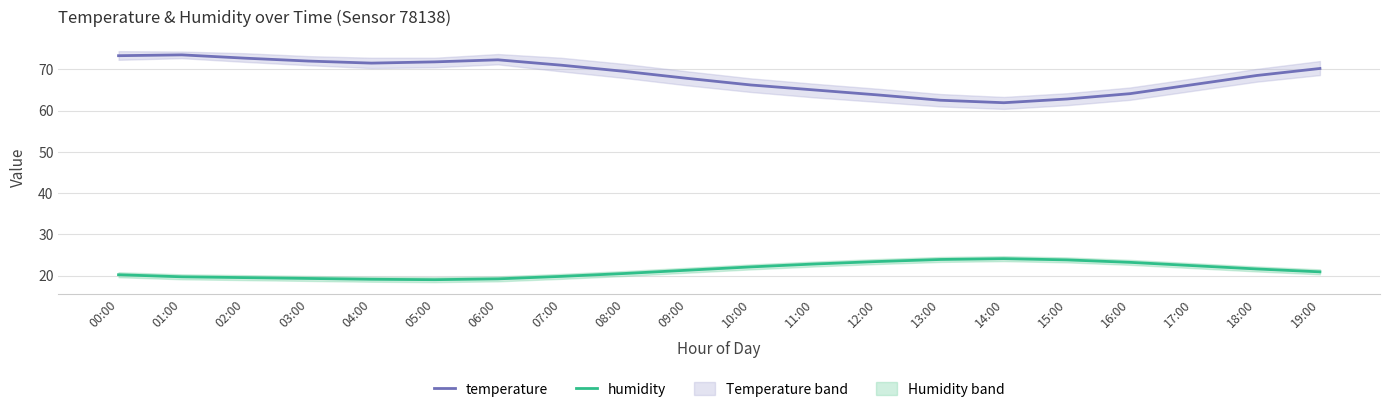

What is the spread (max minus min) of values at 08:00?

49.0